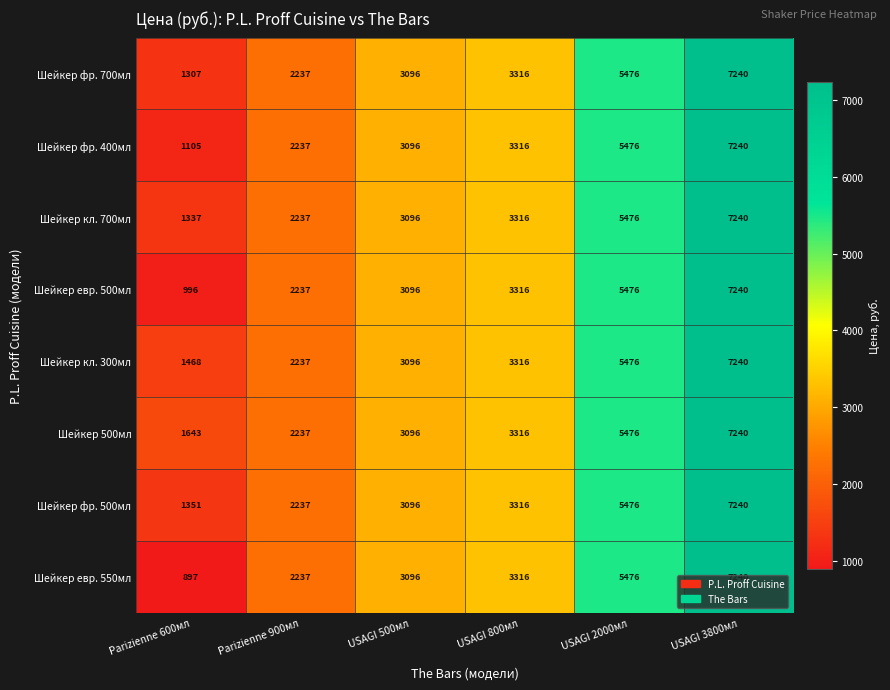

What is the sum of the Шейкер кл. 300мл values at USAGI 2000мл and Parizienne 600мл?

6944